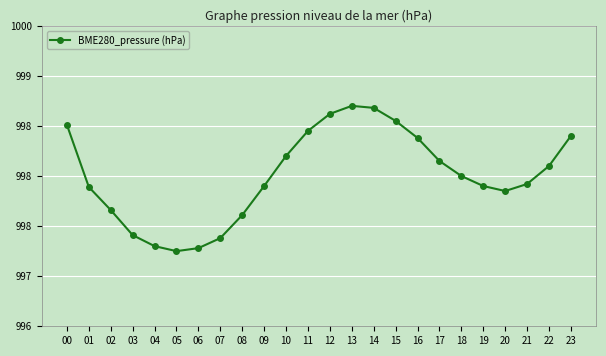

List the labels in order of value, smallest first.

05, 06, 04, 07, 03, 08, 02, 20, 01, 09, 19, 21, 18, 22, 17, 10, 16, 23, 11, 00, 15, 12, 14, 13